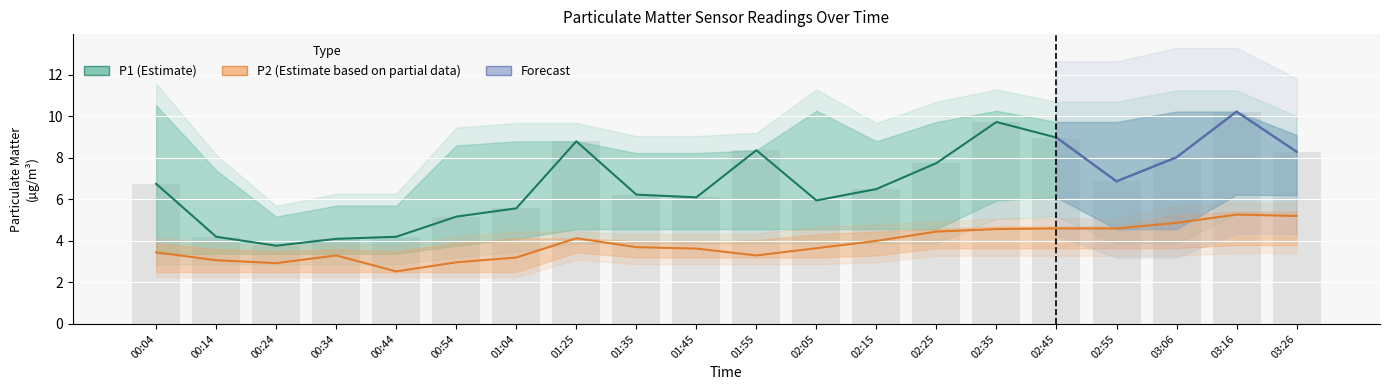

Reading left to right, extract all data points from this chart.

P1: 00:04=6.8	00:14=4.2	00:24=3.8	00:34=4.1	00:44=4.2	00:54=5.2	01:04=5.6	01:25=8.8	01:35=6.2	01:45=6.1	01:55=8.4	02:05=6.0	02:15=6.5	02:25=7.8	02:35=9.7	02:45=9.0	02:55=6.9	03:06=8.0	03:16=10.2	03:26=8.3
P1_upper: 00:04=10.5	00:14=7.4	00:24=5.2	00:34=5.7	00:44=5.7	00:54=8.6	01:04=8.8	01:25=8.8	01:35=8.2	01:45=8.2	01:55=8.4	02:05=10.3	02:15=8.8	02:25=9.7	02:35=10.3	02:45=9.7	02:55=9.7	03:06=10.2	03:16=10.2	03:26=9.1
P1_lower: 00:04=3.4	00:14=3.4	00:24=3.4	00:34=3.4	00:44=3.4	00:54=3.8	01:04=4.1	01:25=4.6	01:35=4.6	01:45=4.6	01:55=4.6	02:05=4.6	02:15=4.6	02:25=4.6	02:35=6.0	02:45=6.1	02:55=4.6	03:06=4.6	03:16=6.2	03:26=6.2
P2: 00:04=3.5	00:14=3.1	00:24=2.9	00:34=3.3	00:44=2.5	00:54=3.0	01:04=3.2	01:25=4.1	01:35=3.7	01:45=3.6	01:55=3.3	02:05=3.6	02:15=4.0	02:25=4.5	02:35=4.6	02:45=4.6	02:55=4.6	03:06=4.9	03:16=5.3	03:26=5.2
P2_upper: 00:04=3.9	00:14=3.6	00:24=3.5	00:34=3.6	00:44=3.5	00:54=3.9	01:04=4.1	01:25=4.1	01:35=4.0	01:45=4.0	01:55=4.0	02:05=4.3	02:15=4.5	02:25=4.6	02:35=4.7	02:45=4.7	02:55=4.7	03:06=5.3	03:16=5.4	03:26=5.4
P2_lower: 00:04=2.5	00:14=2.5	00:24=2.5	00:34=2.5	00:44=2.5	00:54=2.5	01:04=2.5	01:25=3.5	01:35=3.2	01:45=3.2	01:55=3.2	02:05=3.2	02:15=3.3	02:25=3.6	02:35=3.6	02:45=3.6	02:55=3.6	03:06=3.6	03:16=3.8	03:26=3.8